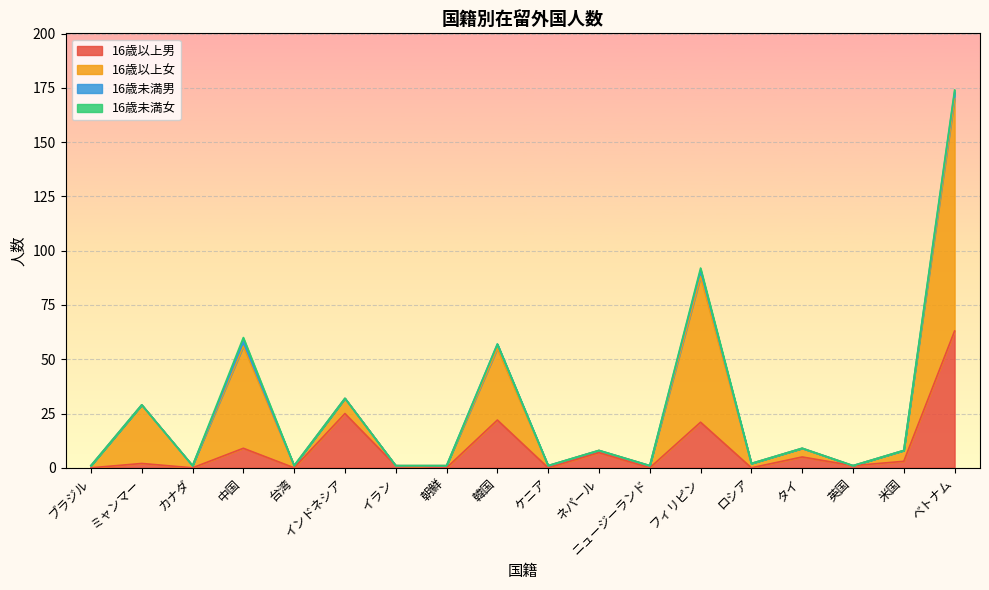

How many lines are shown in the chart?

4